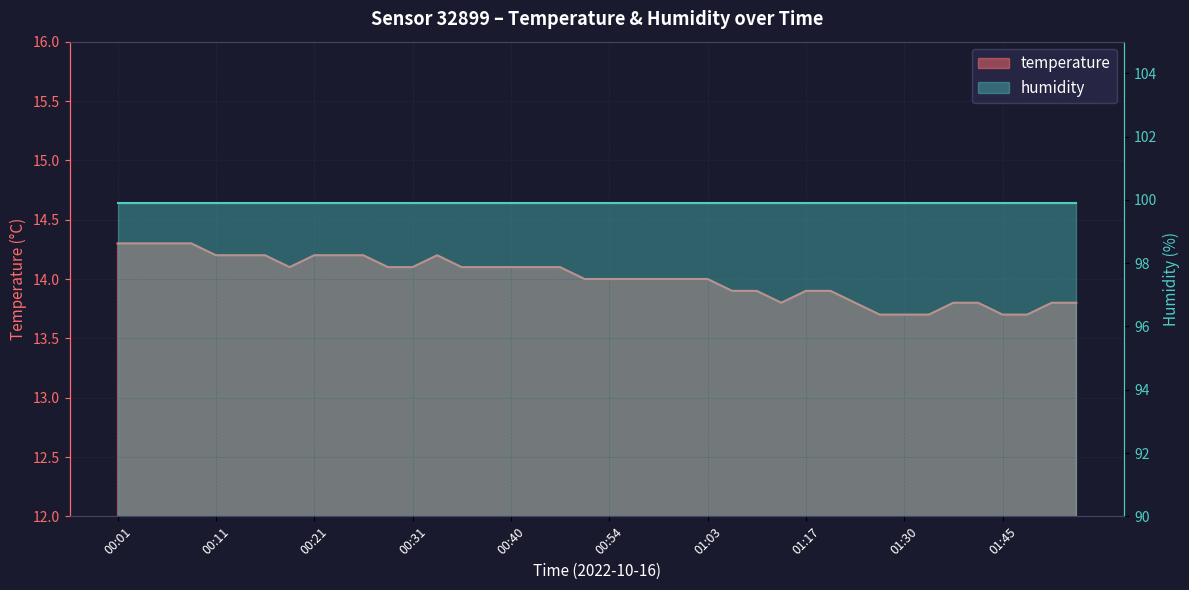

How many data points are less than 14?

15